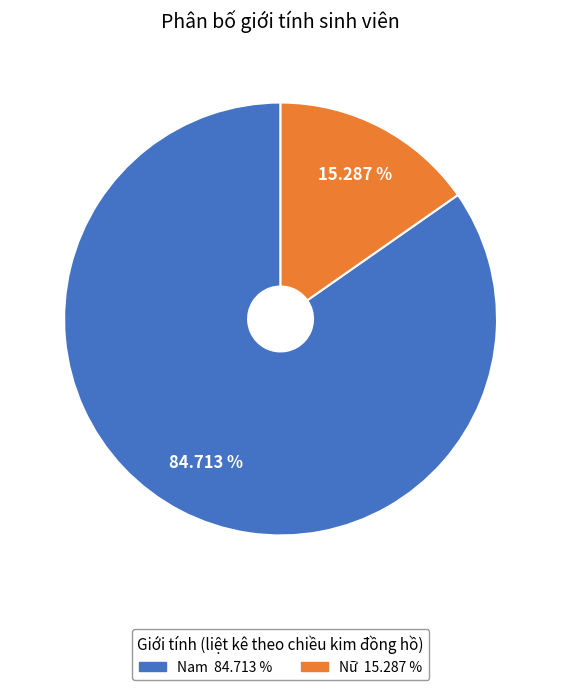

Rank the categories by value from lowest to highest.

Nữ, Nam